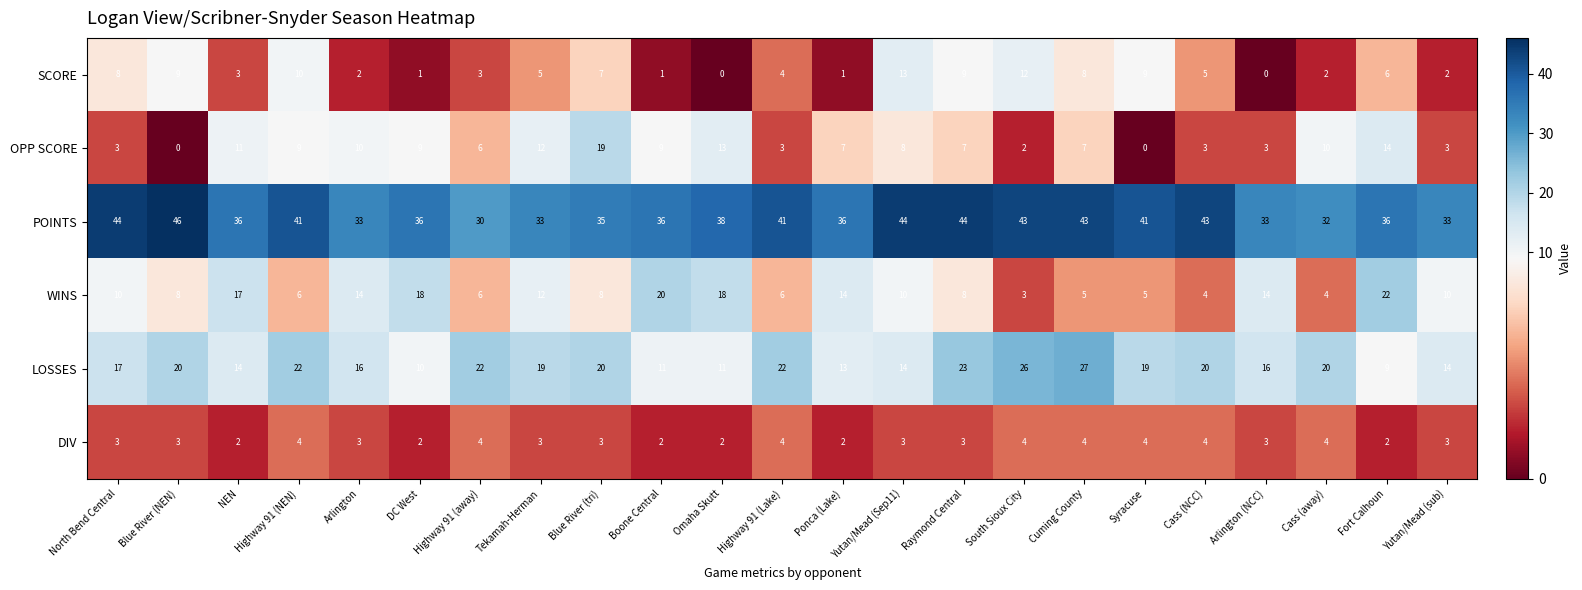

What is the approximate value of LOSSES at Tekamah-Herman, to the nearest 10?

20